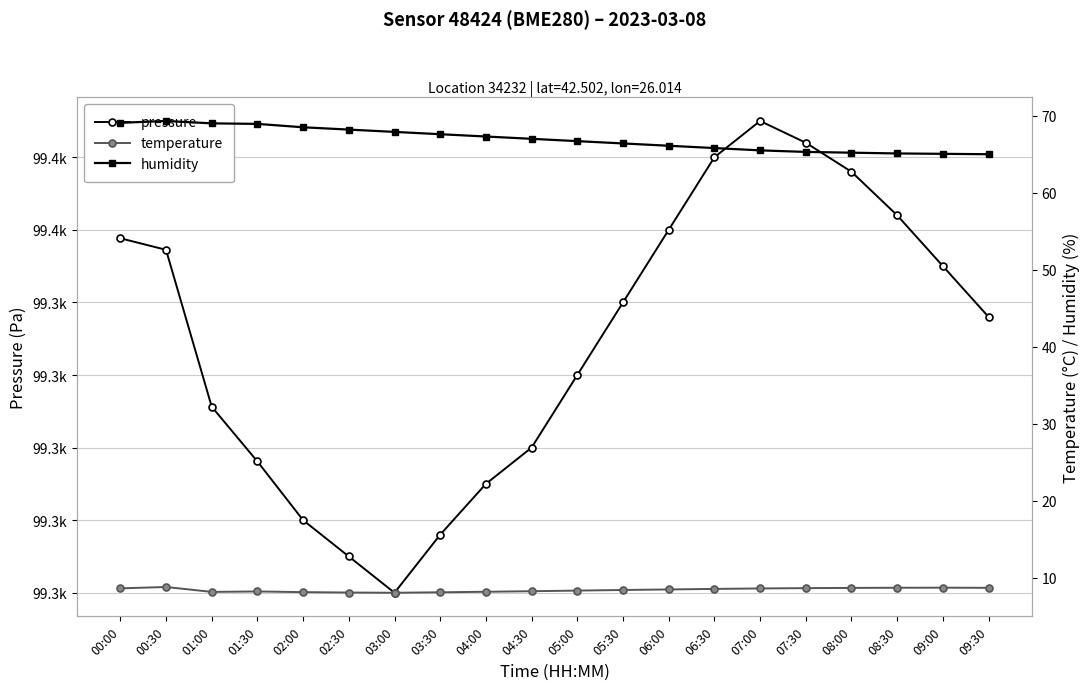

Which has a higher value, 08:30 or 01:30?

08:30